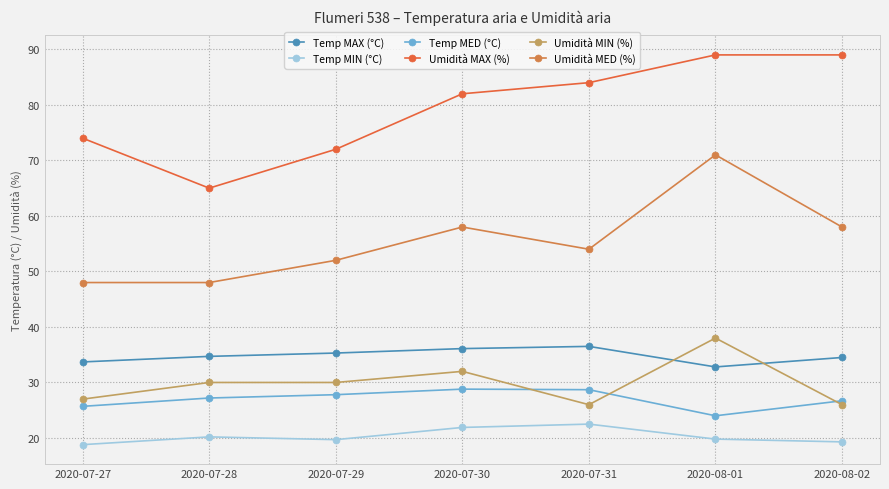

Which has a higher value, 2020-08-01 or 2020-07-31?

2020-07-31